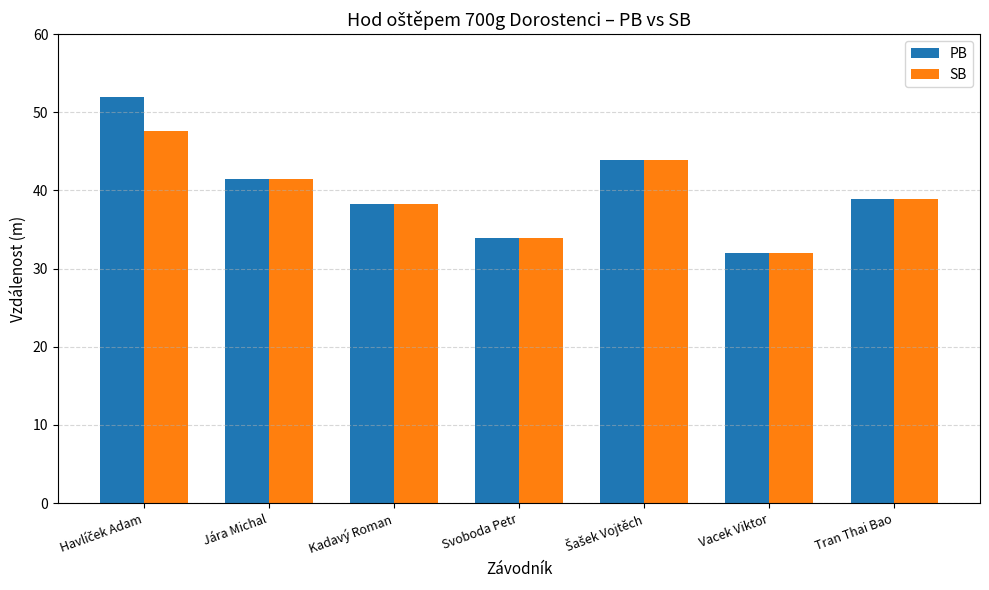

What is the sum of all SB values?

276.1